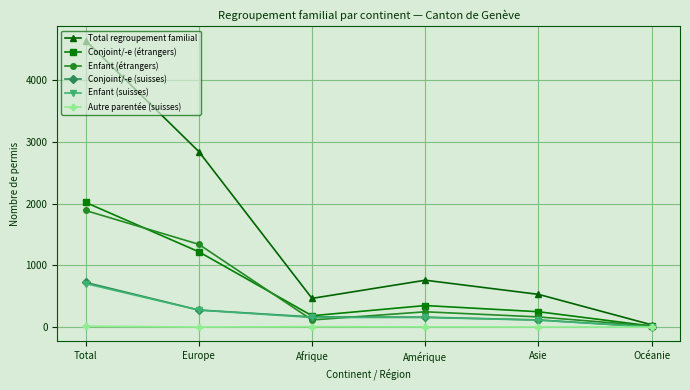

What is the spread (max minus min) of values at Europe?

2839